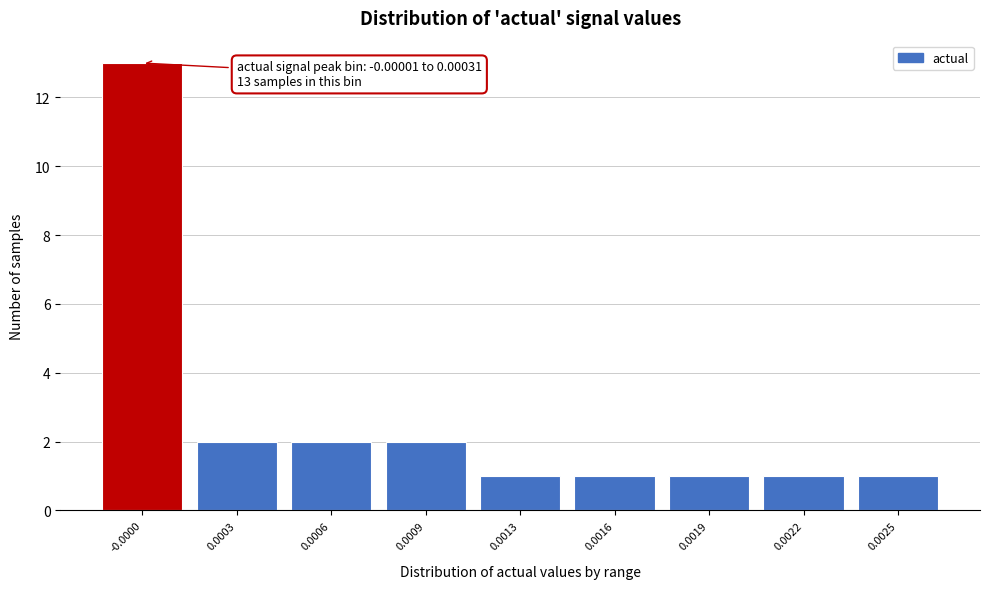

Reading left to right, what are all the values shown in this chart?

-0.0000=13	0.0003=2	0.0006=2	0.0009=2	0.0013=1	0.0016=1	0.0019=1	0.0022=1	0.0025=1